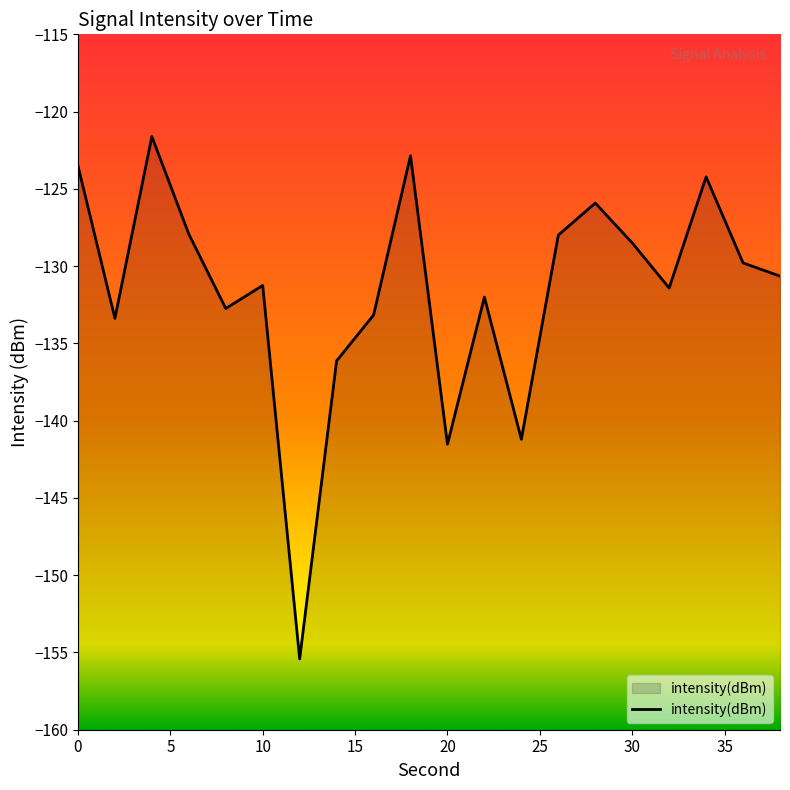

How many lines are shown in the chart?

1